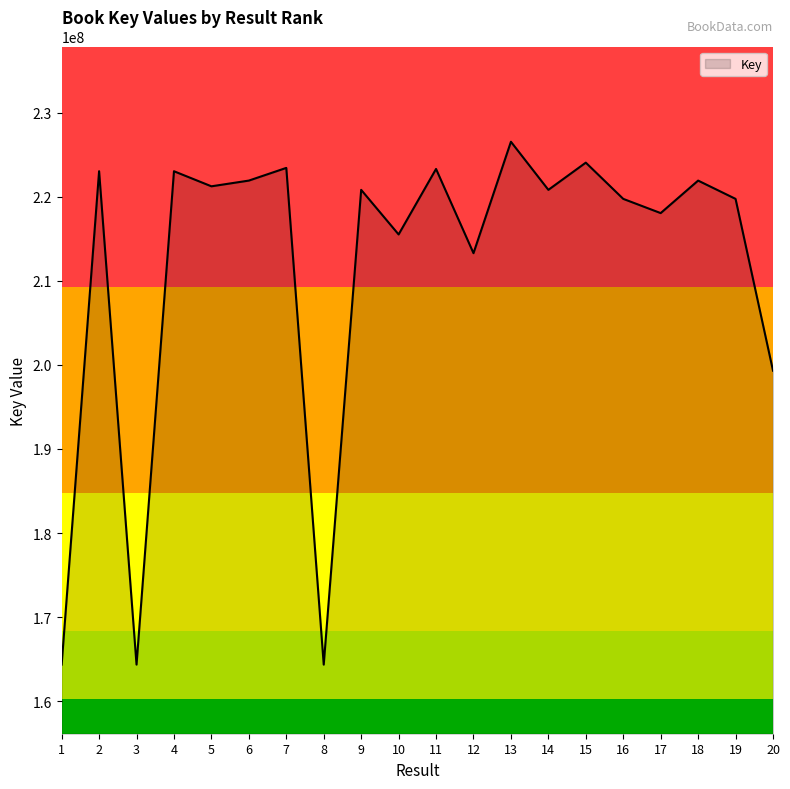

What is the greatest value displayed?

226534883